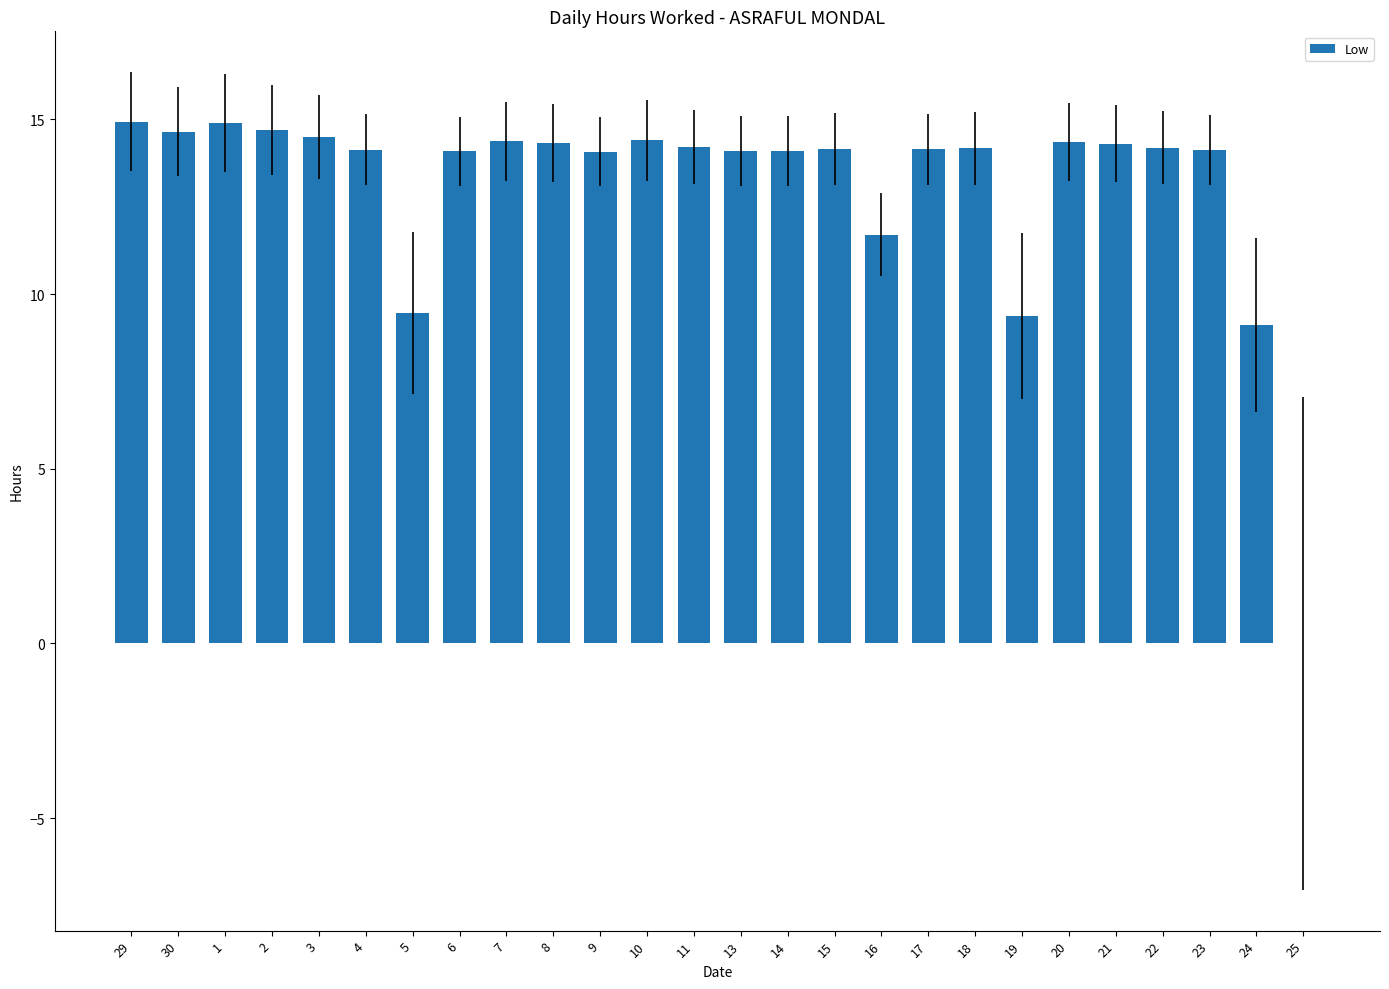

What is the ratio of the value at 14 to the value at 29?

0.9